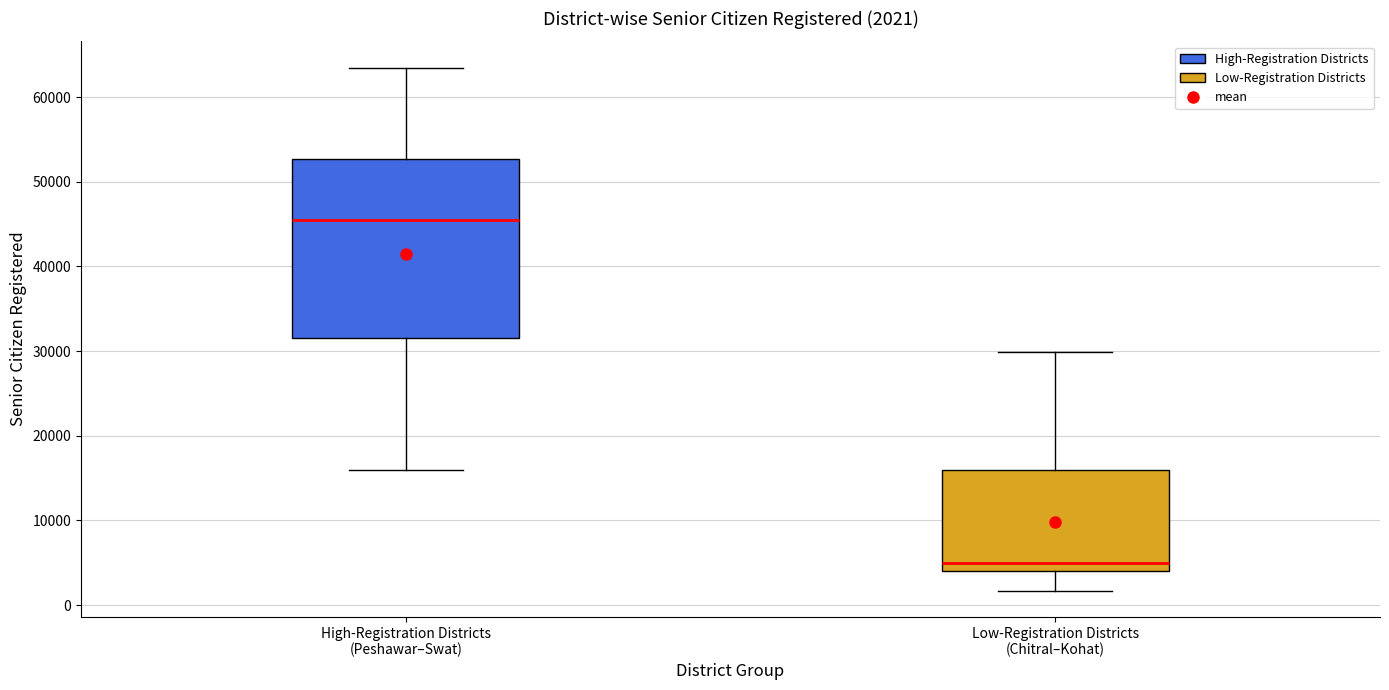

Which box has the lowest median line?

Low-Registration Districts (Chitral–Kohat)